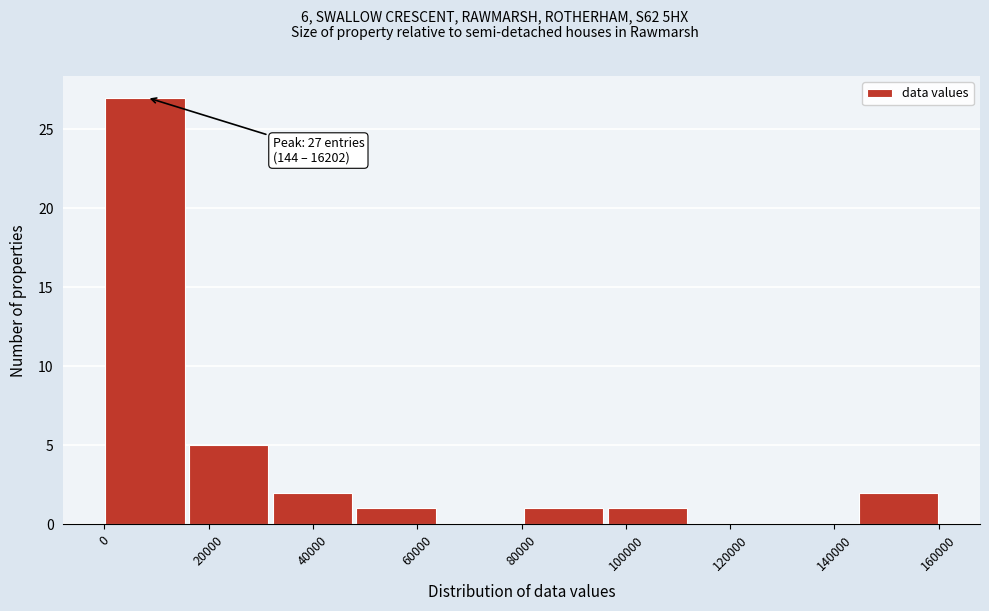

Which range on the x-axis has the tallest bar?

0 to 16000